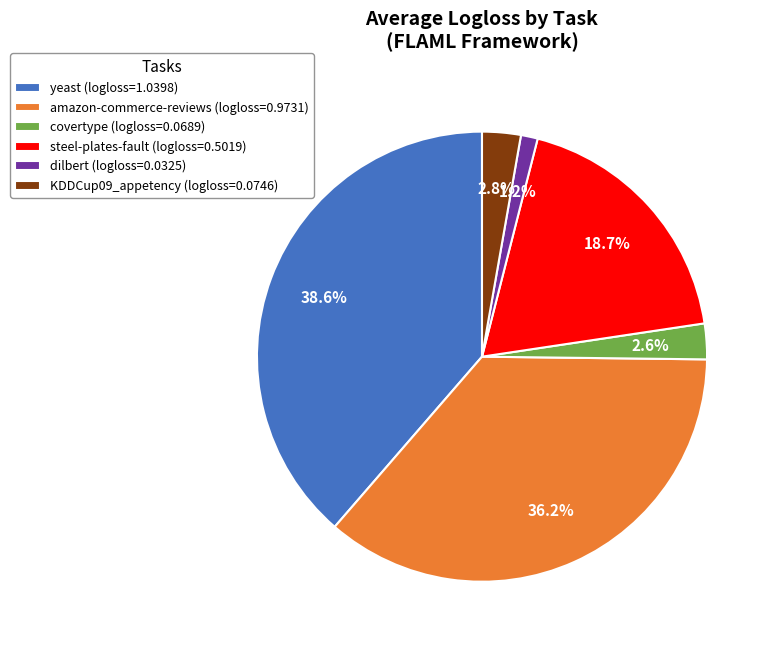

What is the ratio of the value at yeast (logloss=1.0398) to the value at steel-plates-fault (logloss=0.5019)?

2.1